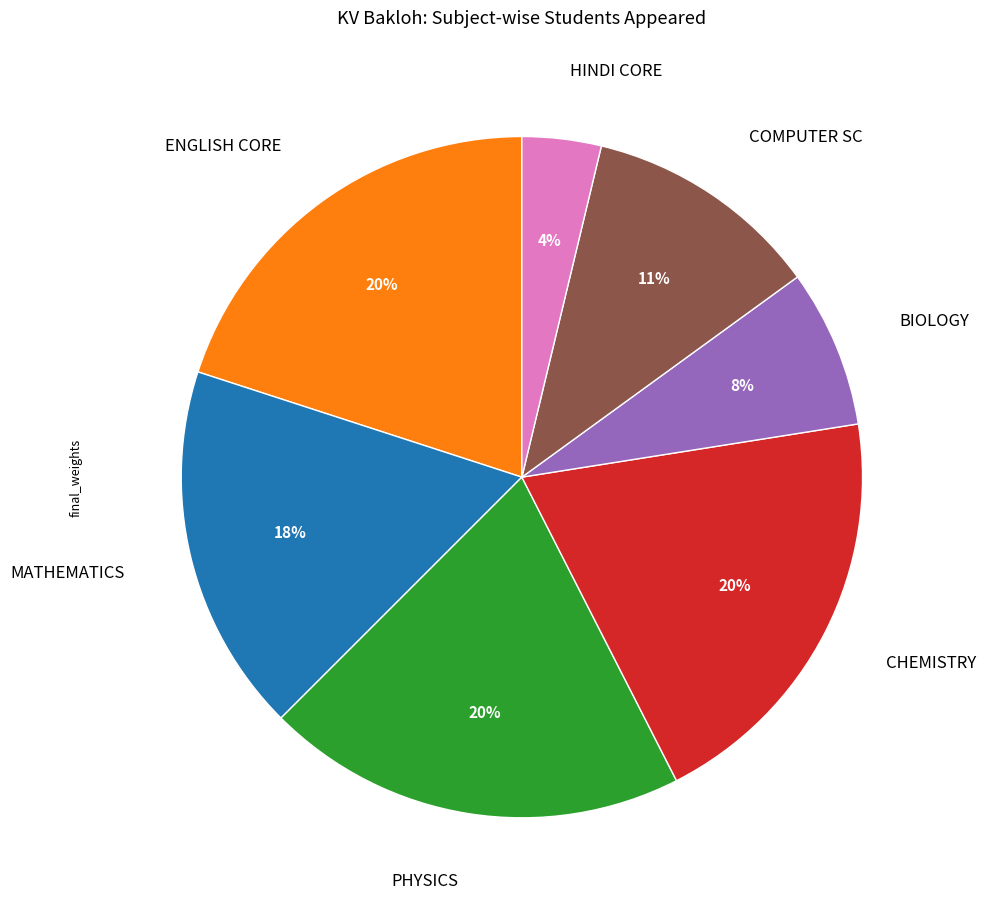

To the nearest percent, what is the difference between the CHEMISTRY and BIOLOGY slice percentages?

12%